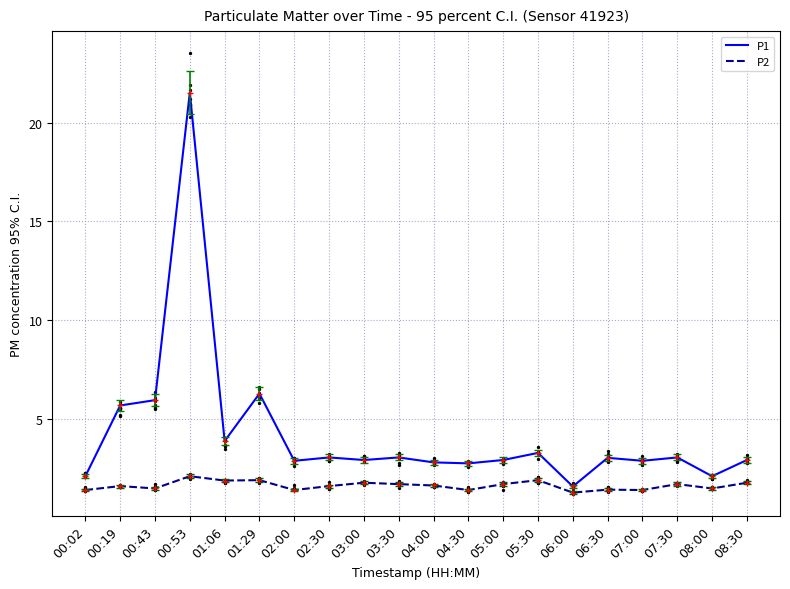

Which series reaches the minimum Y coordinate?

P2